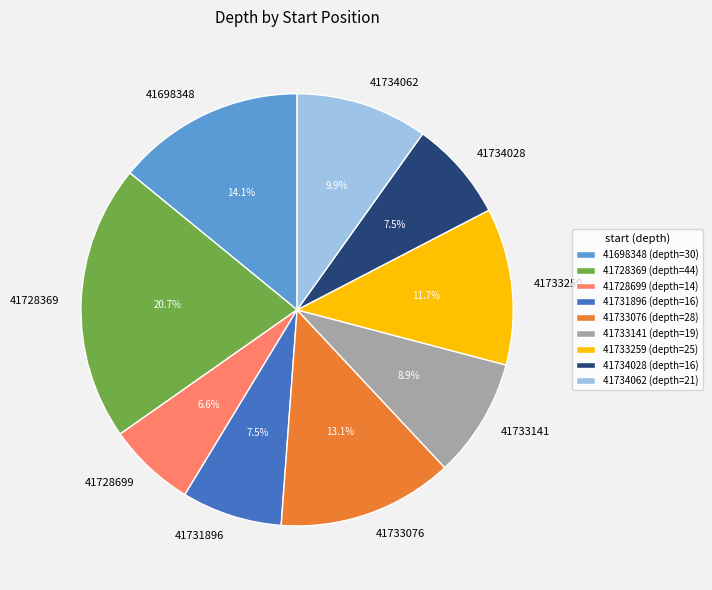

To the nearest percent, what is the average slice percentage?

11%